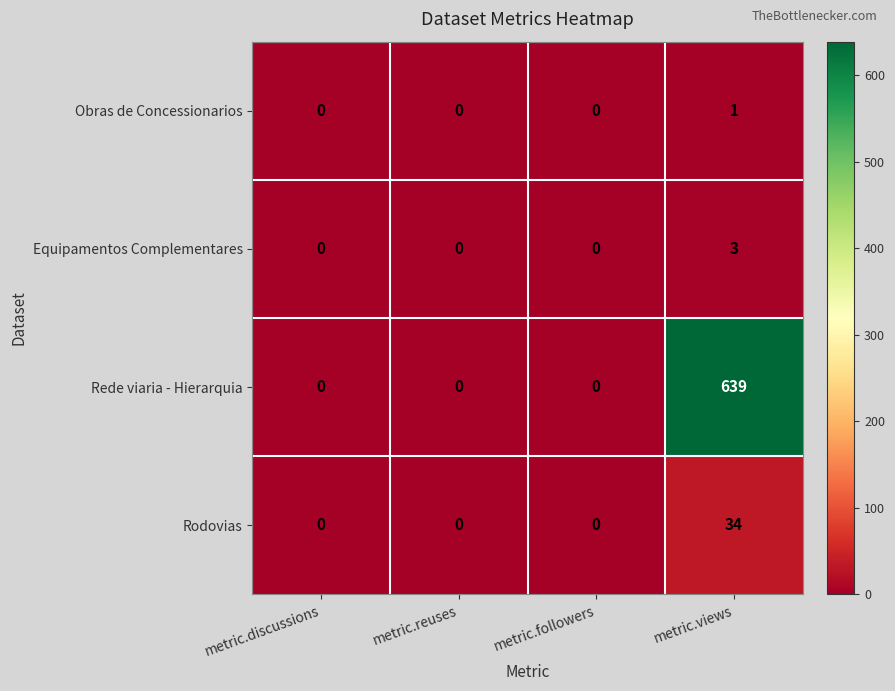

At how many categories does at least one series exceed 54?

1